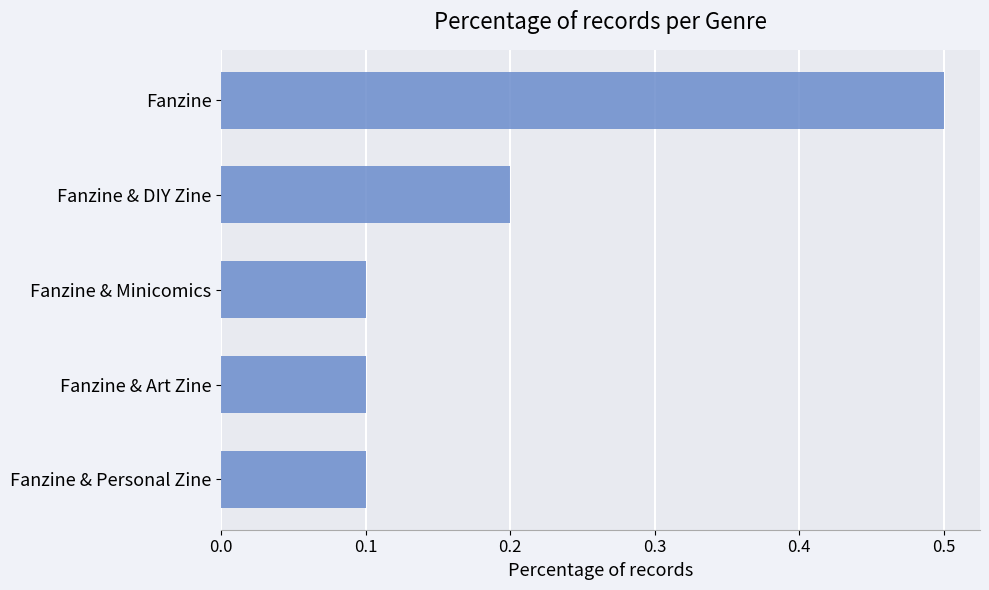

What is the greatest value displayed?

0.5